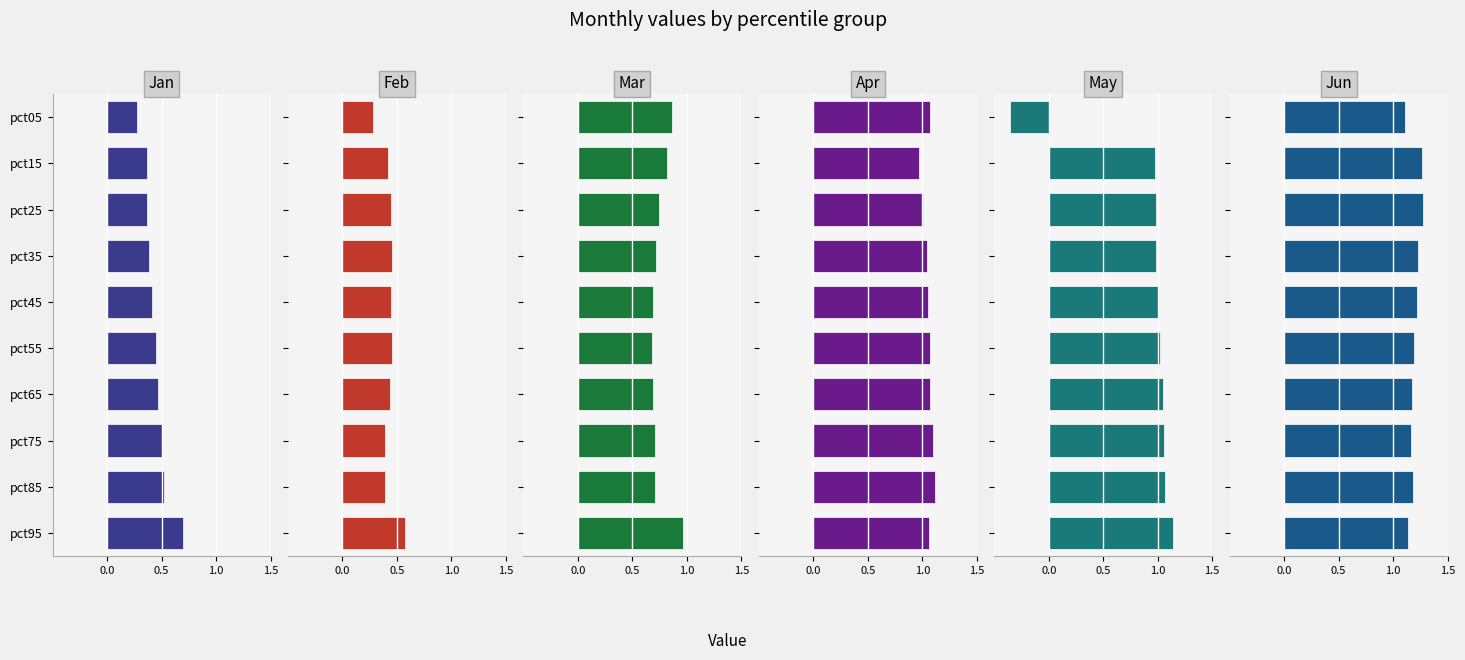

Reading left to right, what are all the values shown in this chart?

Jan: 0.3	0.4	0.4	0.4	0.4	0.4	0.5	0.5	0.5	0.7
Feb: 0.3	0.4	0.4	0.5	0.4	0.5	0.4	0.4	0.4	0.6
Mar: 0.9	0.8	0.7	0.7	0.7	0.7	0.7	0.7	0.7	1.0
Apr: 1.1	1.0	1.0	1.0	1.1	1.1	1.1	1.1	1.1	1.1
May: -0.4	1.0	1.0	1.0	1.0	1.0	1.0	1.1	1.1	1.1
Jun: 1.1	1.3	1.3	1.2	1.2	1.2	1.2	1.2	1.2	1.1